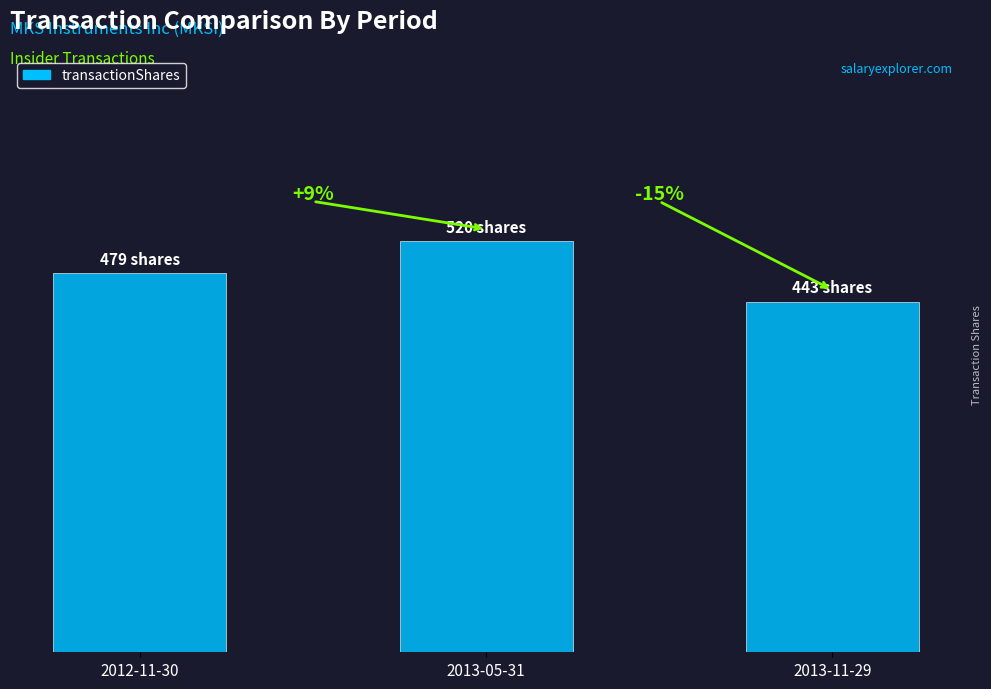

List the labels in order of value, largest first.

2013-05-31, 2012-11-30, 2013-11-29